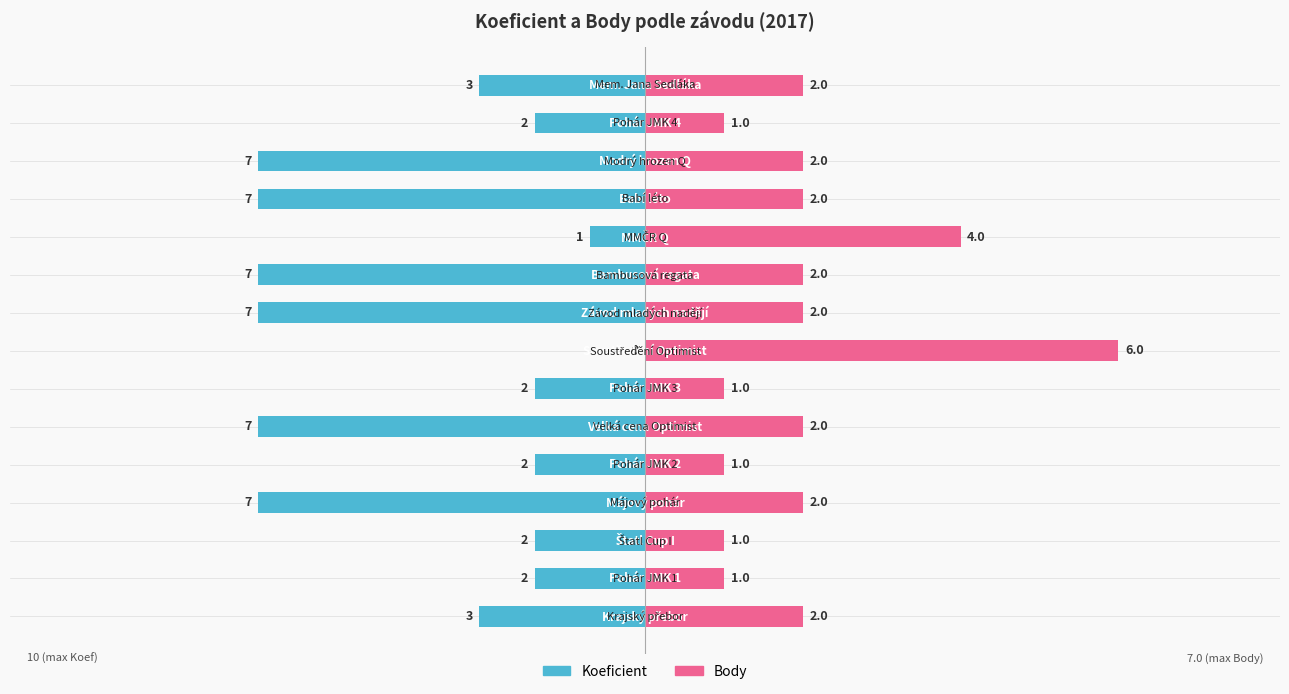

The Koeficient series shows -36.2 at 9. True or false?

False